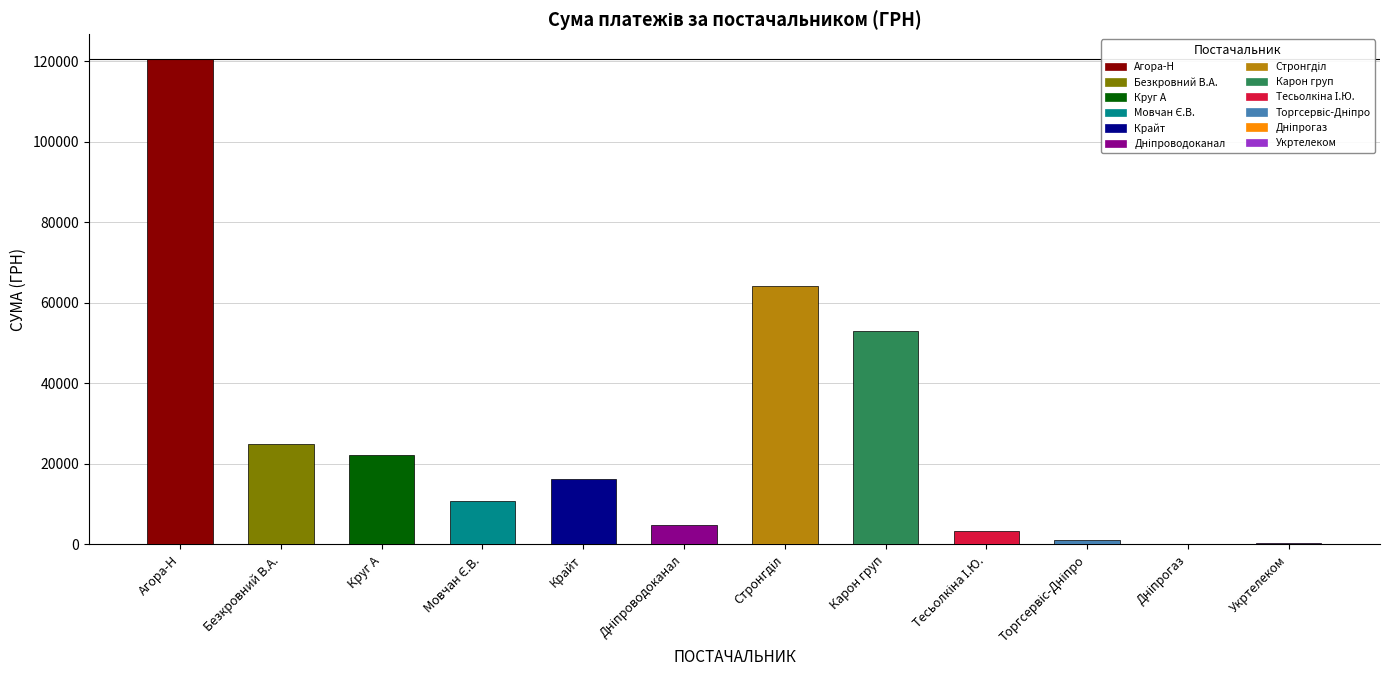

Where is the data nearest to the value 60414?

ТОВ "Стронгділ"